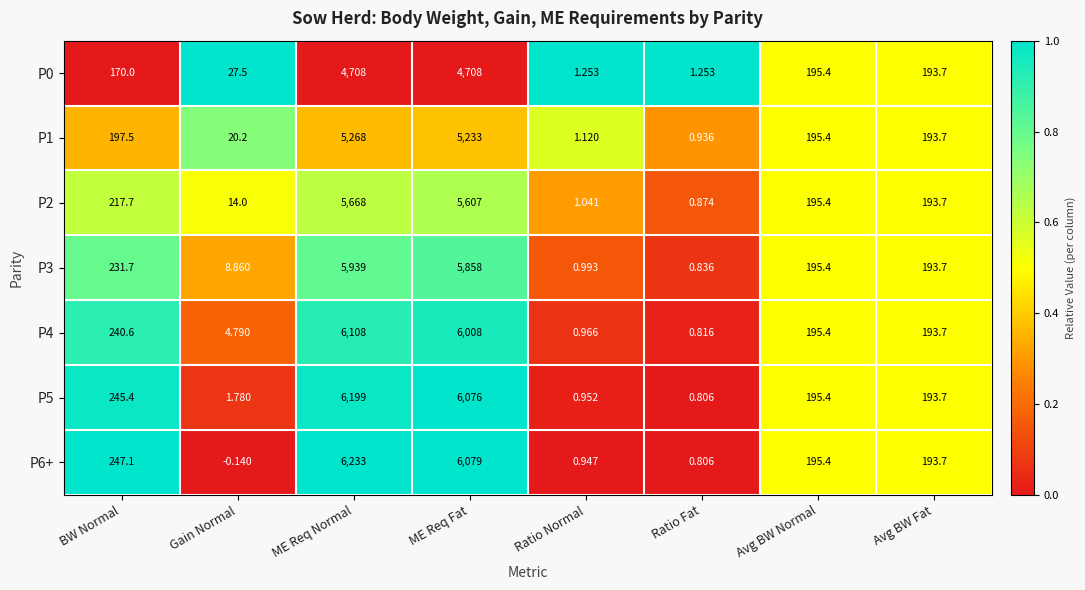

Is the value of P0 at ME Req Normal greater than the value of P3 at Avg BW Normal?

Yes